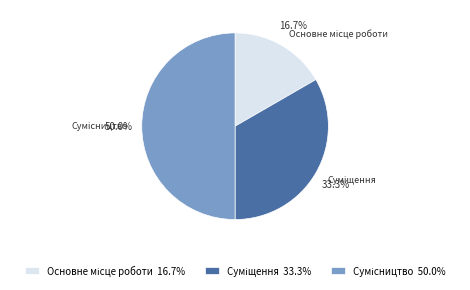

What is the total percentage of Сумісництво and Основне місце роботи?

66.7%